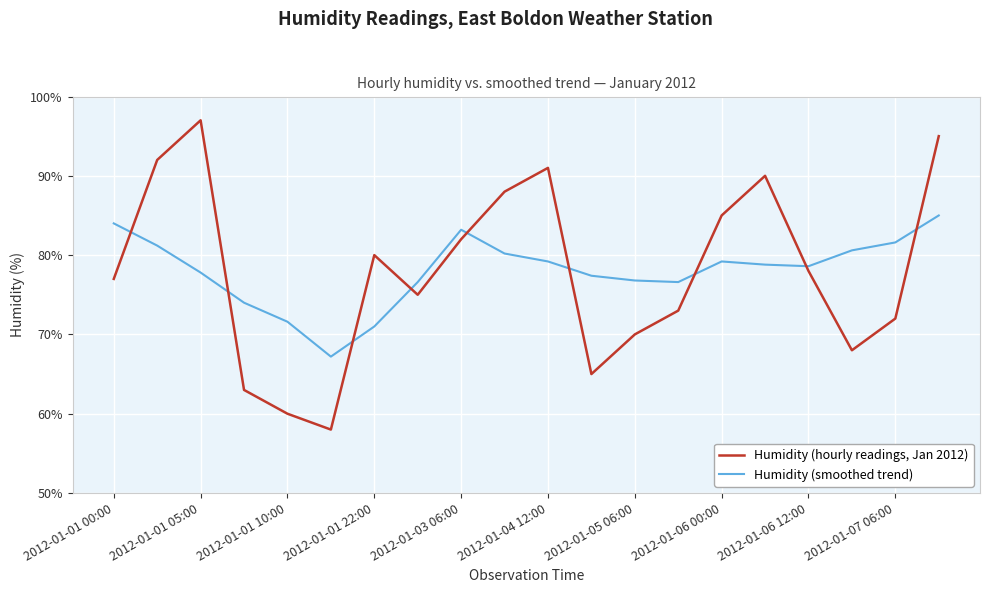

Which series has the largest range (max minus min)?

Humidity (hourly readings, Jan 2012)